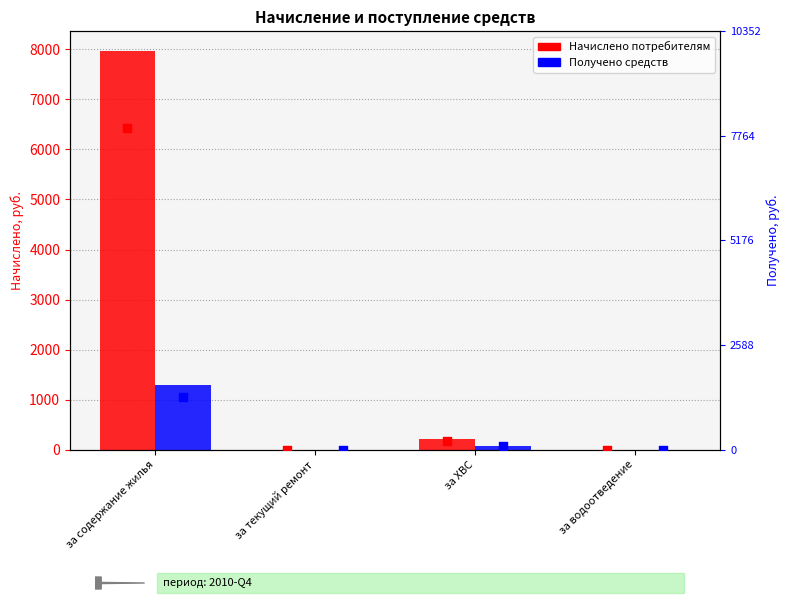

Is the value of Начислено at за ХВС greater than the value of Получено at за текущий ремонт?

Yes